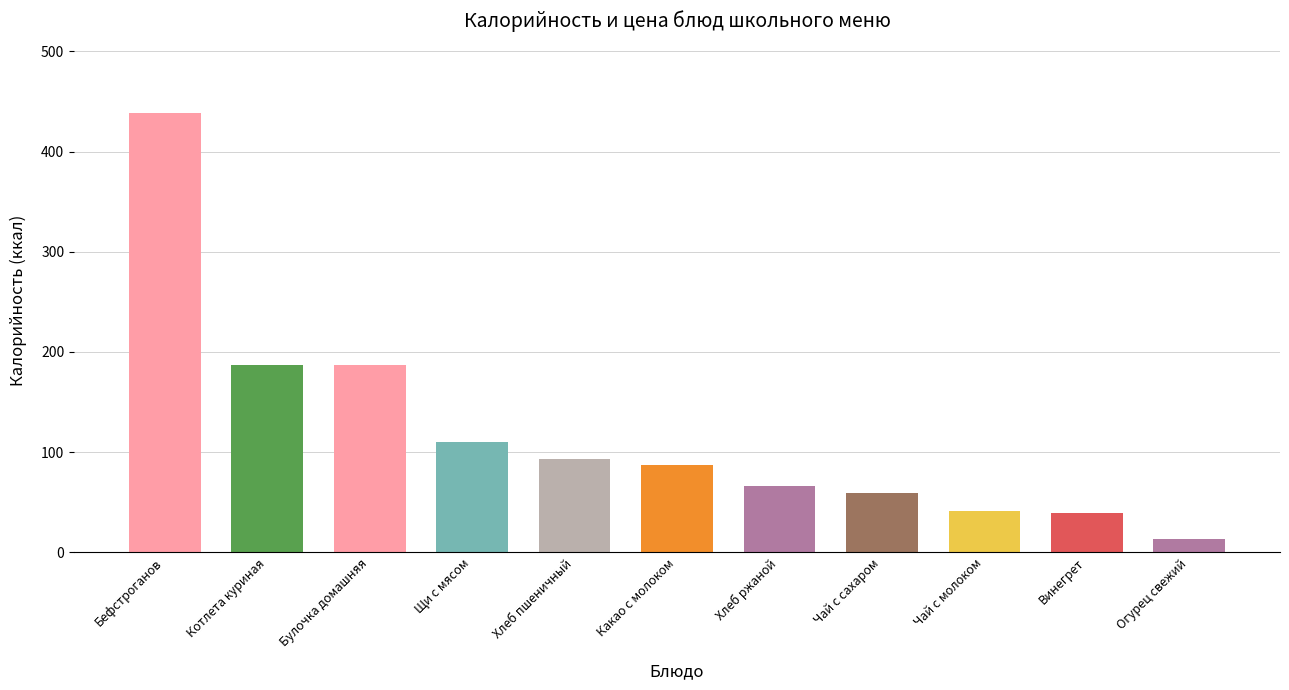

Which series changed the most between Бефстроганов and Щи с мясом?

Калорийность